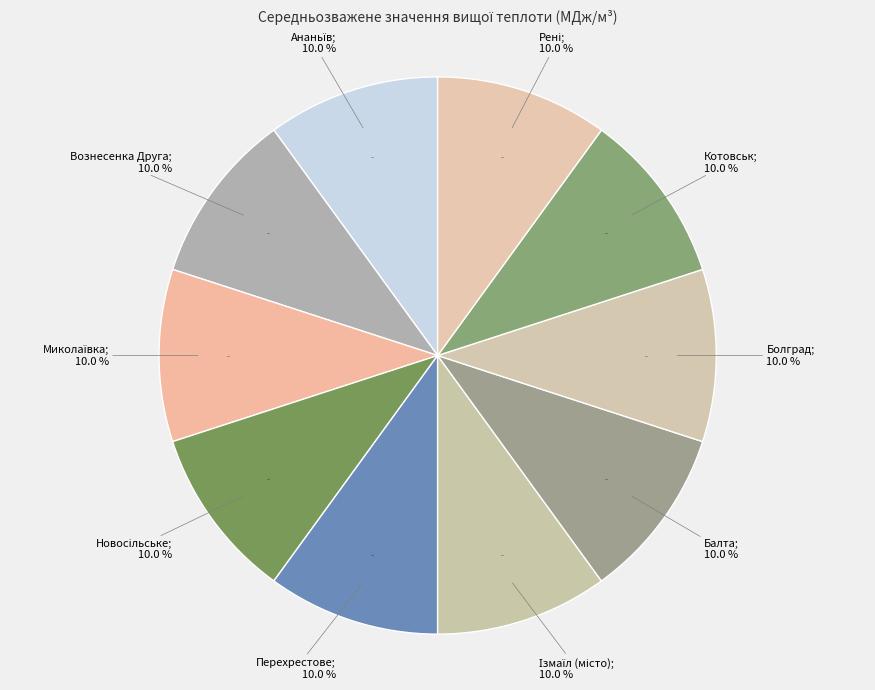

To the nearest percent, what is the combined percentage of ГРС Перехрестове and ГРС м.Ізмаїл (місто)?

20%